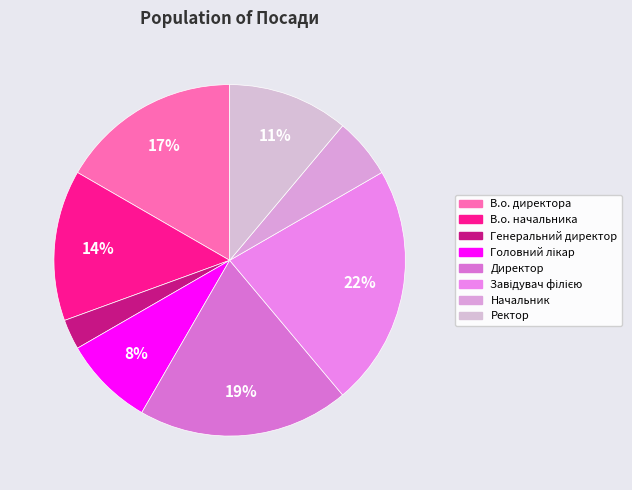

Which category has the biggest portion of the pie?

Завідувач філією